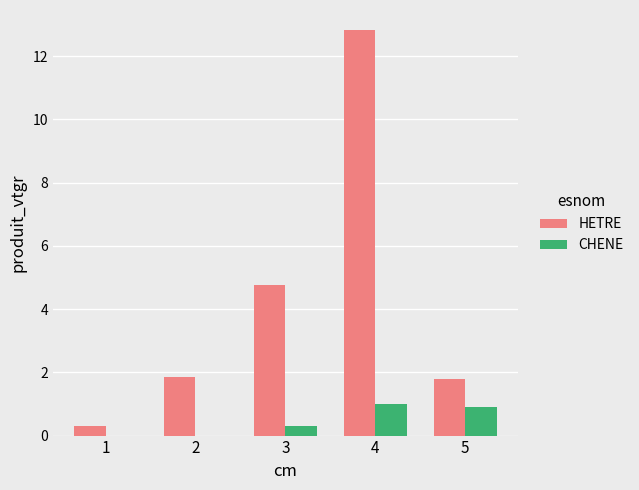

At which category does the chart reach its peak across all series?

4